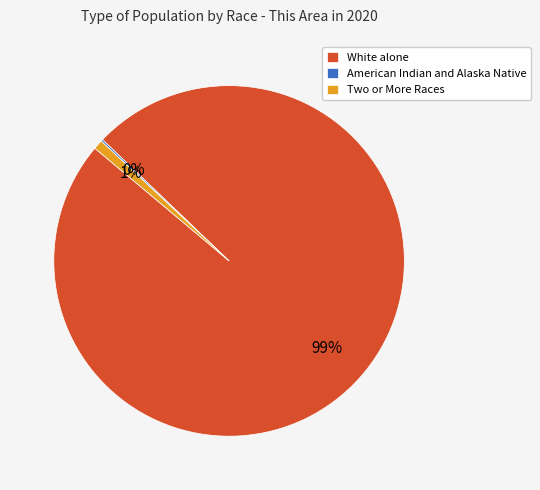

Combined, do Two or More Races and White alone account for over 50%?

Yes